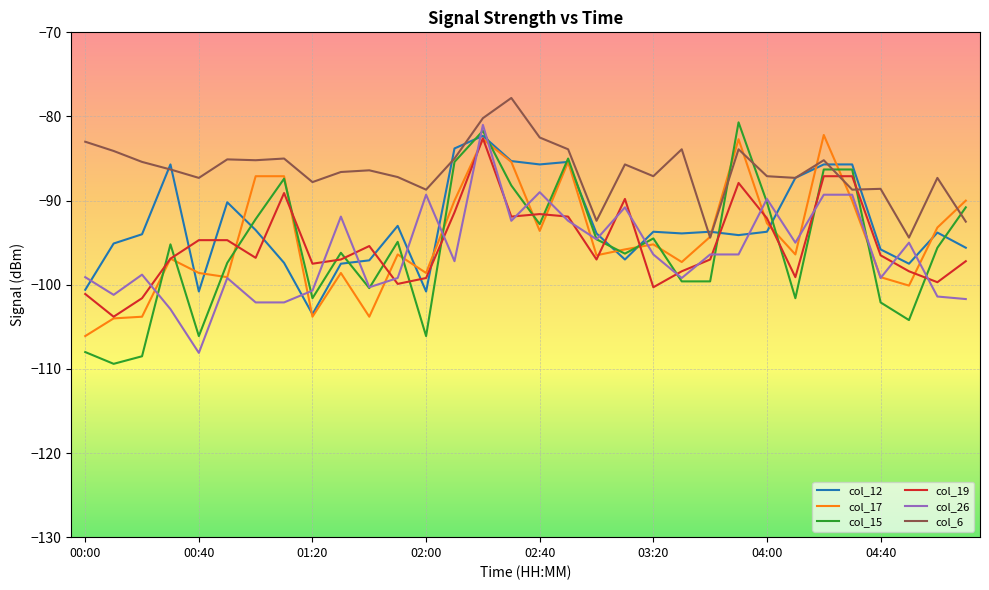

What is the maximum value shown in the chart?

-77.8